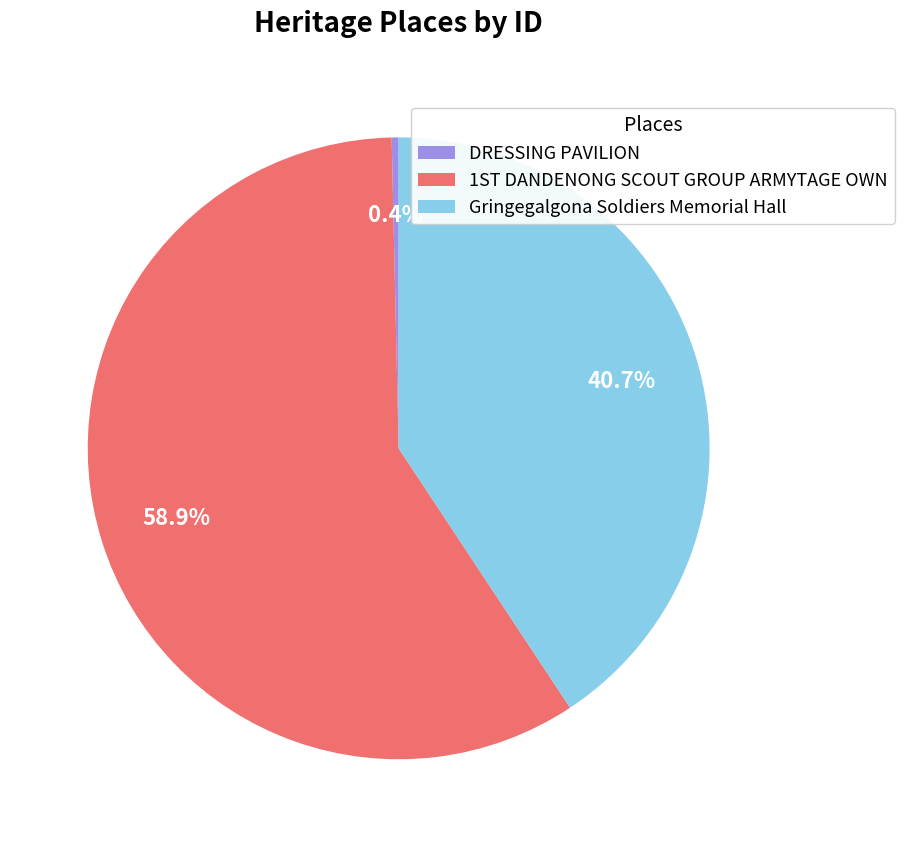

Does any single category account for the majority?

Yes